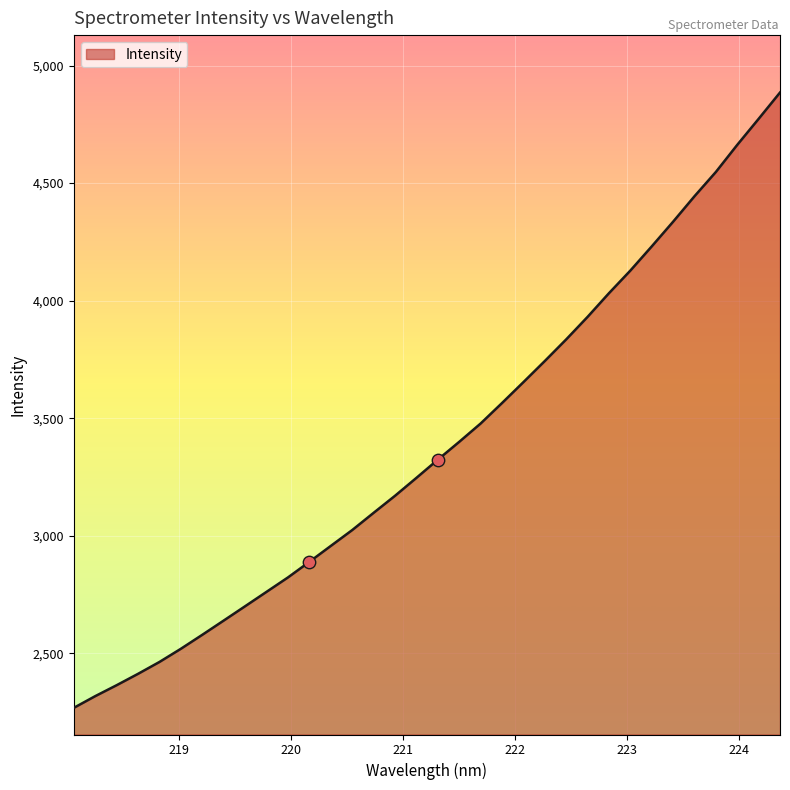

What is the minimum value shown in the chart?

2267.7